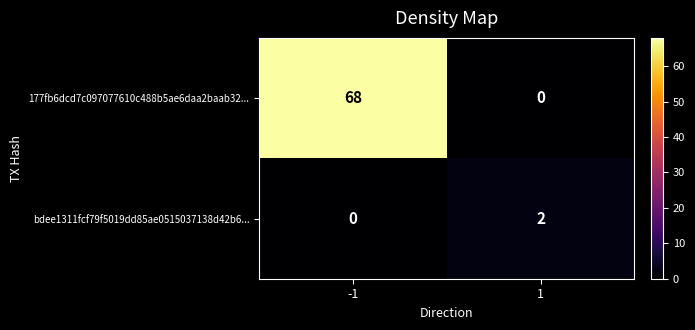

Reading left to right, extract all data points from this chart.

177fb6dcd7c097077610c488b5ae6daa2baab32...: 68	0
bdee1311fcf79f5019dd85ae0515037138d42b6...: 0	2